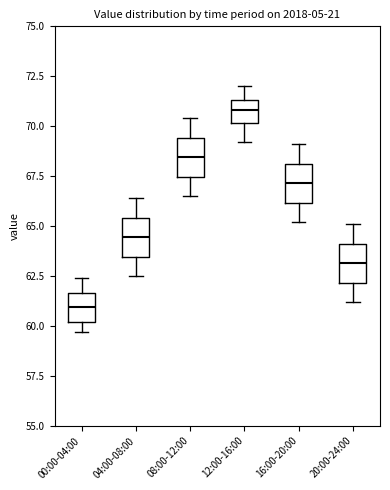

Reading left to right, transcribe this box plot: for each box, give where its median line is, the range the box spans, and where its two whiskers end, as read against the y-axis. The values are not printed on the chart, so give them approximately, as read against the axis.

00:00-04:00: median 61.0, box 60.0 to 61.5, whiskers 59.5 to 62.5
04:00-08:00: median 64.5, box 63.5 to 65.5, whiskers 62.5 to 66.5
08:00-12:00: median 68.5, box 67.5 to 69.5, whiskers 66.5 to 70.5
12:00-16:00: median 71.0, box 70.0 to 71.5, whiskers 69.0 to 72.0
16:00-20:00: median 67.0, box 66.0 to 68.0, whiskers 65.0 to 69.0
20:00-24:00: median 63.0, box 62.0 to 64.0, whiskers 61.0 to 65.0